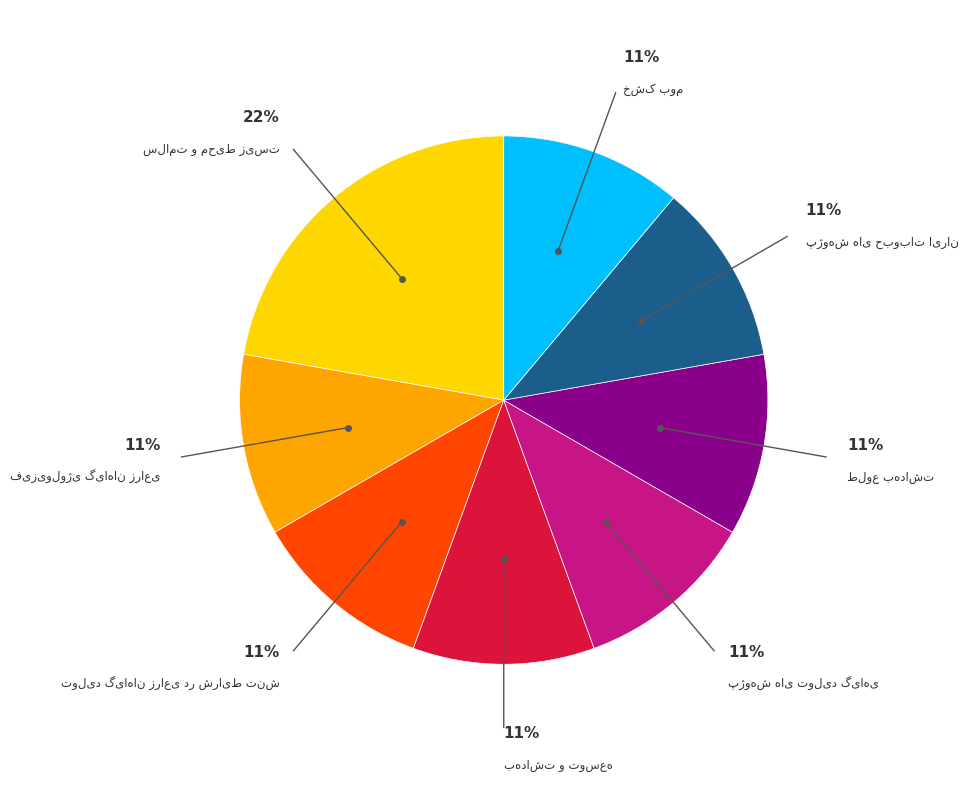

To the nearest percent, what is the average slice percentage?

12%